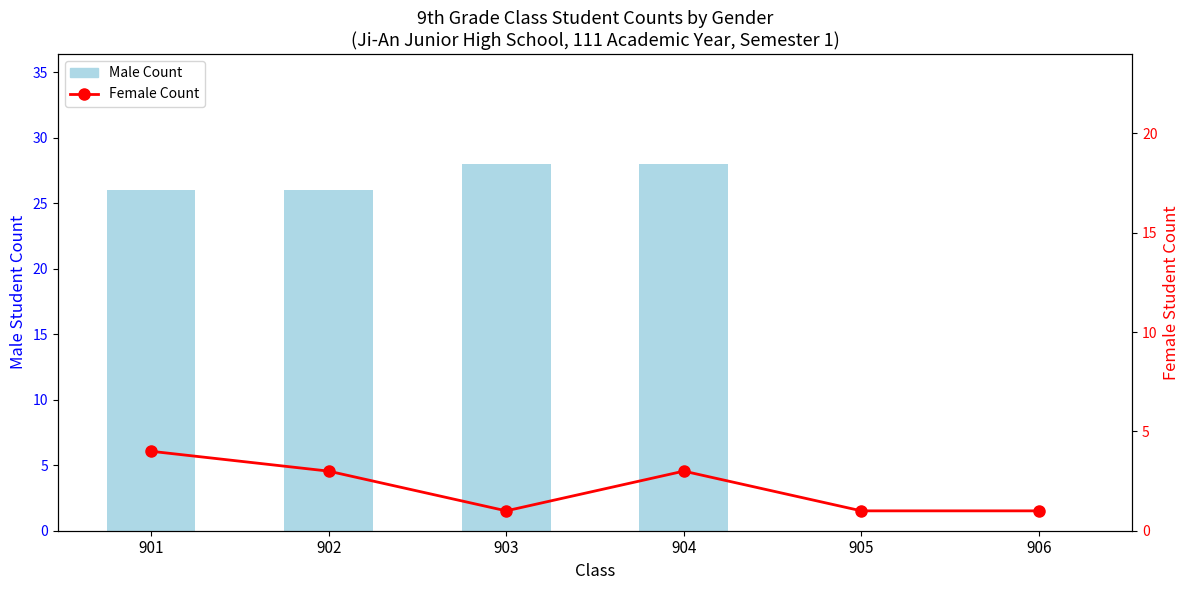

The Female Count series shows 1 at 906. True or false?

True